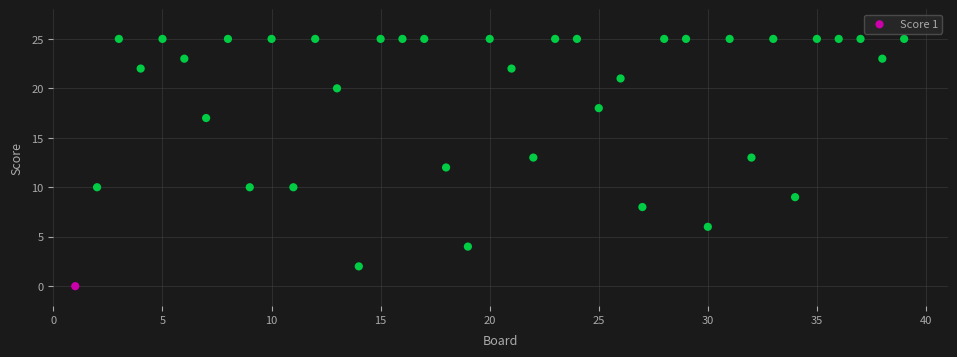

What is the range of X values (max minus min)?

38